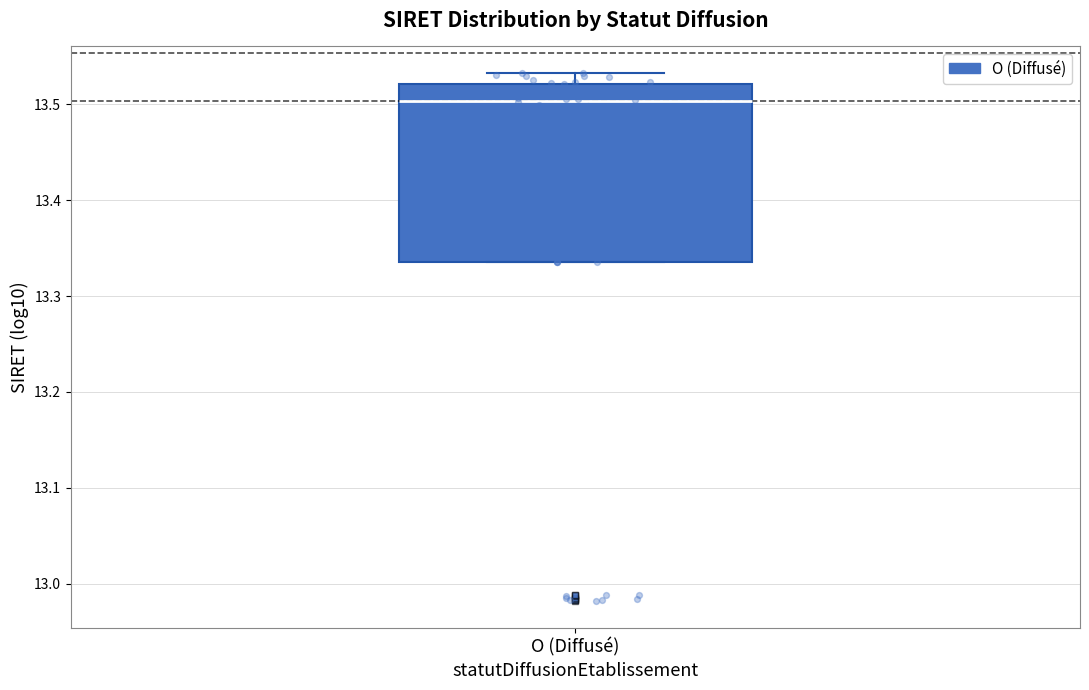

Read this box plot against the y-axis: the position of the median line, the range covered by the box, and the ends of both whiskers. The values are not printed on the chart, so give them approximately, as read against the axis.

median 13.50, box 13.34 to 13.52, whiskers 13.34 to 13.53